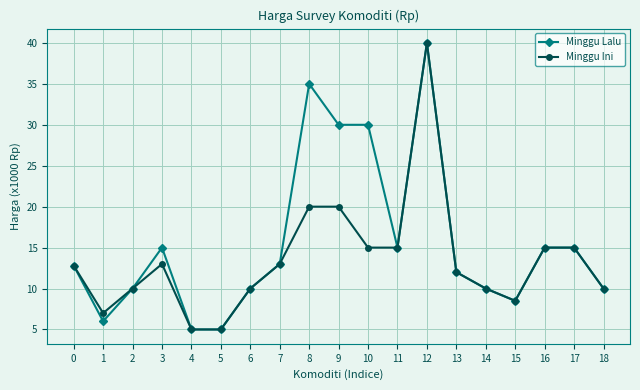

True or false: Minggu Ini has a value of 23.4 at 17.

False